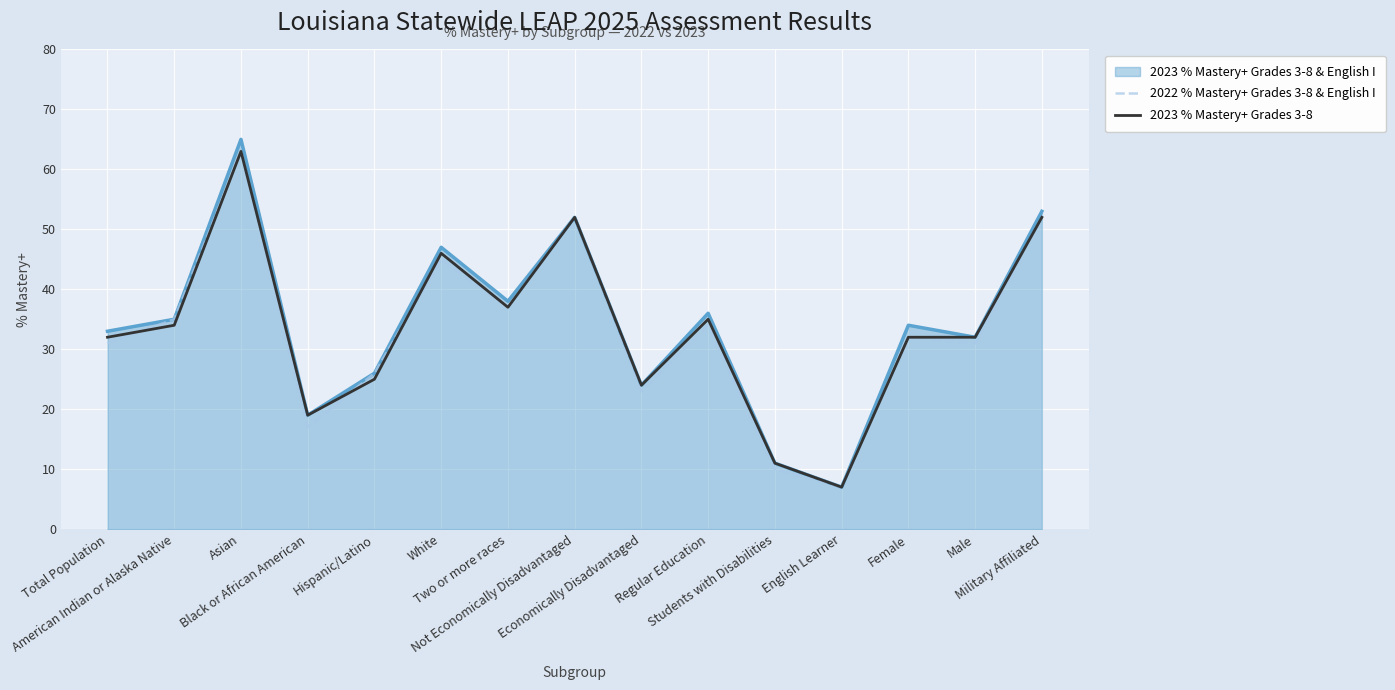

What is the maximum value shown in the chart?

65